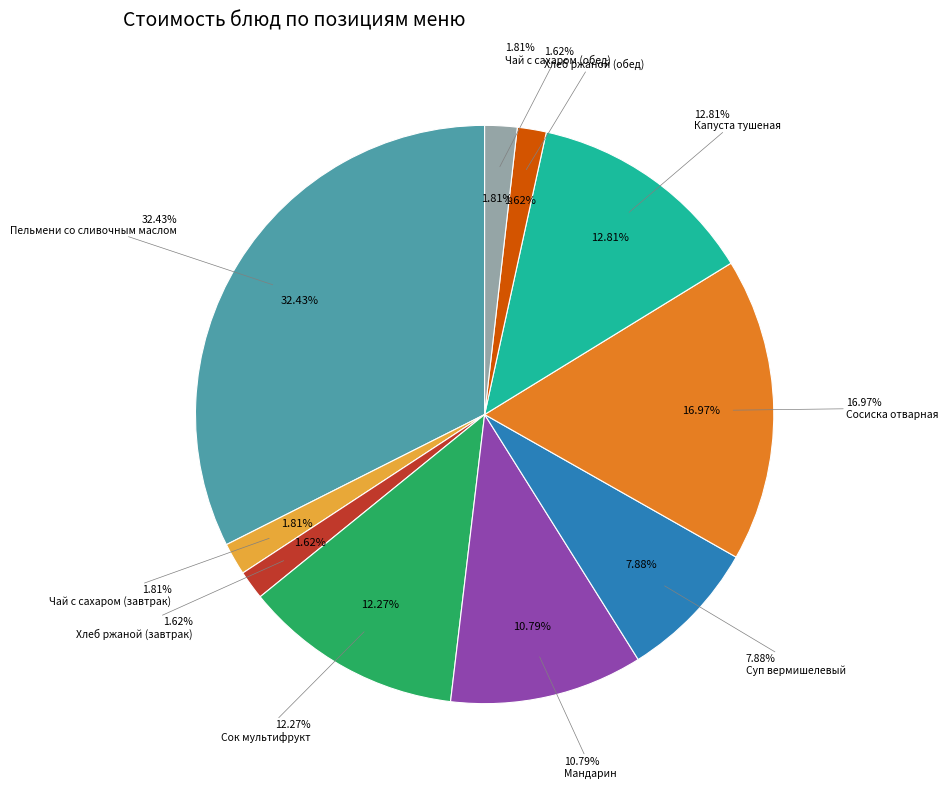

Which has a higher value, Капуста тушеная or Пельмени со сливочным маслом?

Пельмени со сливочным маслом